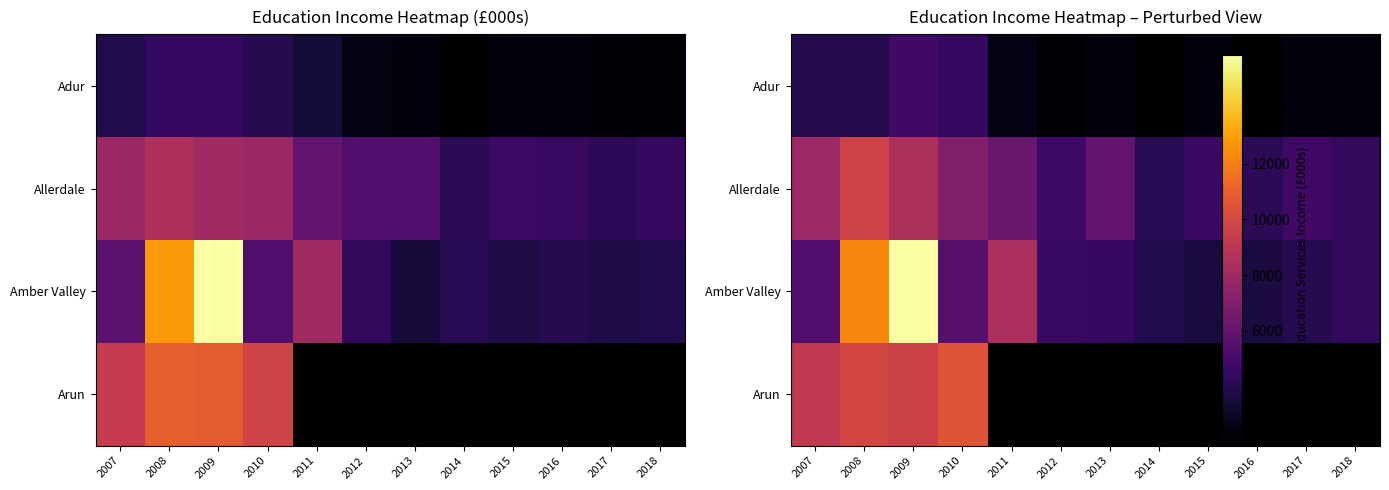

Where is Adur nearest to the value 3401?

2008